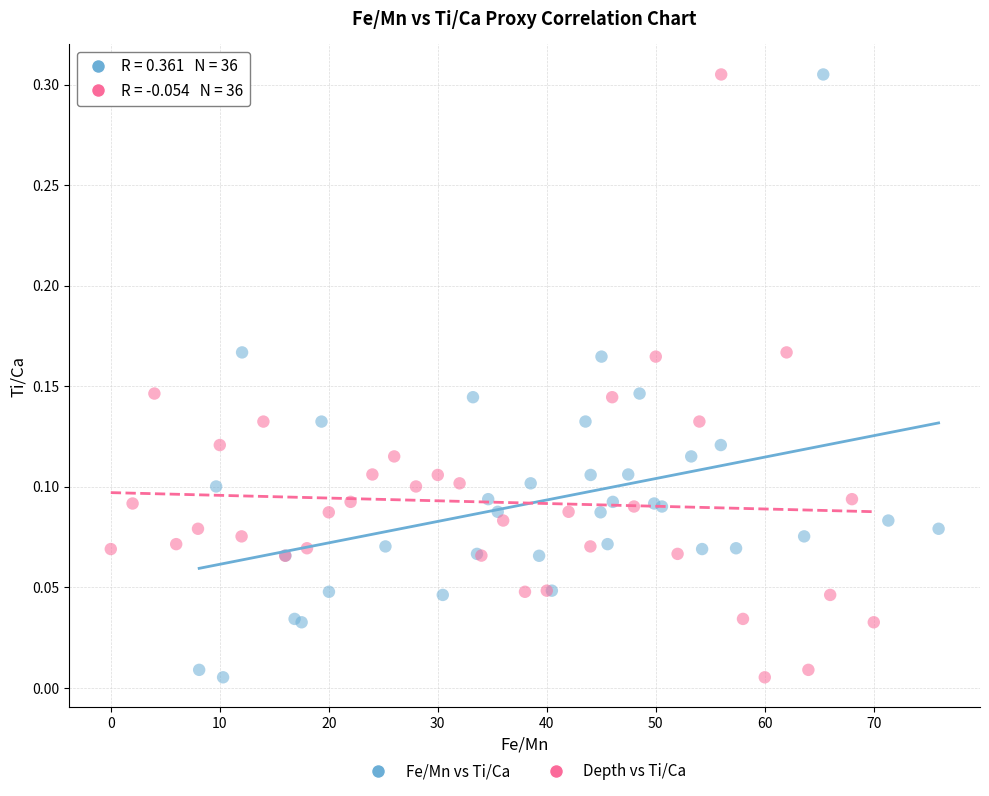

What are all the series names shown in the legend?

Fe/Mn vs Ti/Ca, Depth vs Ti/Ca